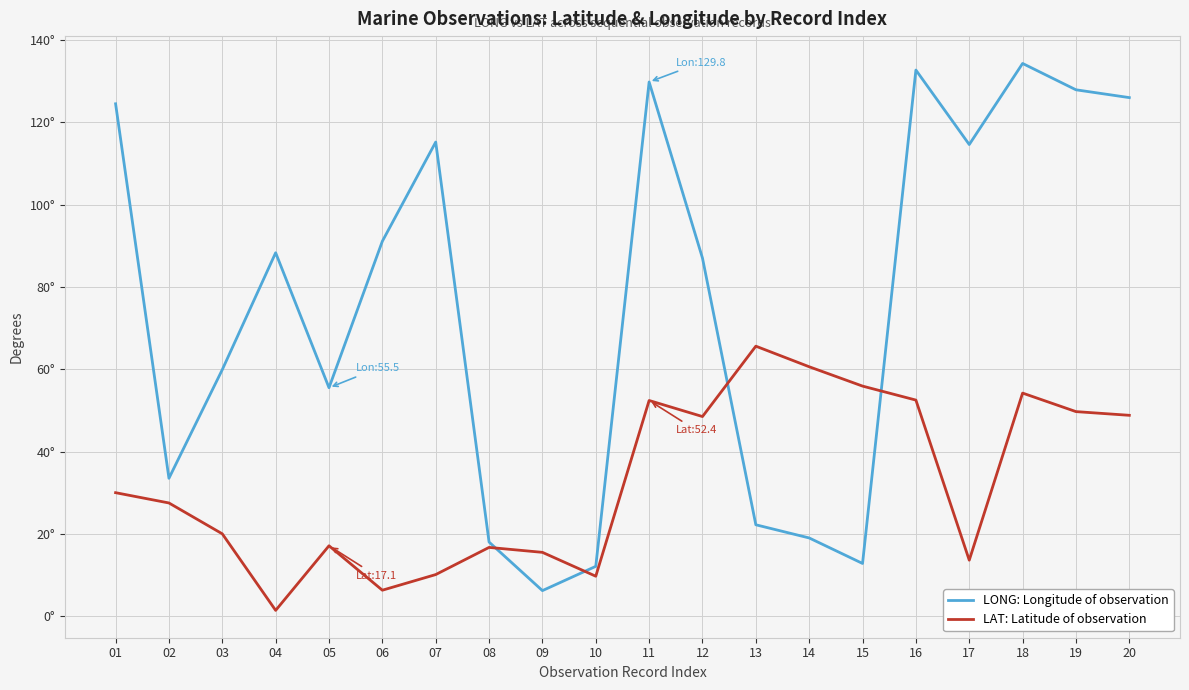

What is the total value across all series at 20?

174.8